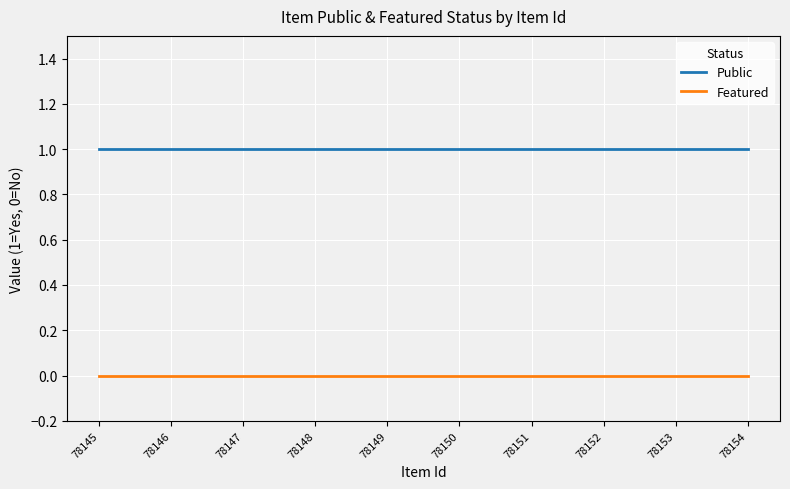

True or false: Public and Featured cross at least once.

False